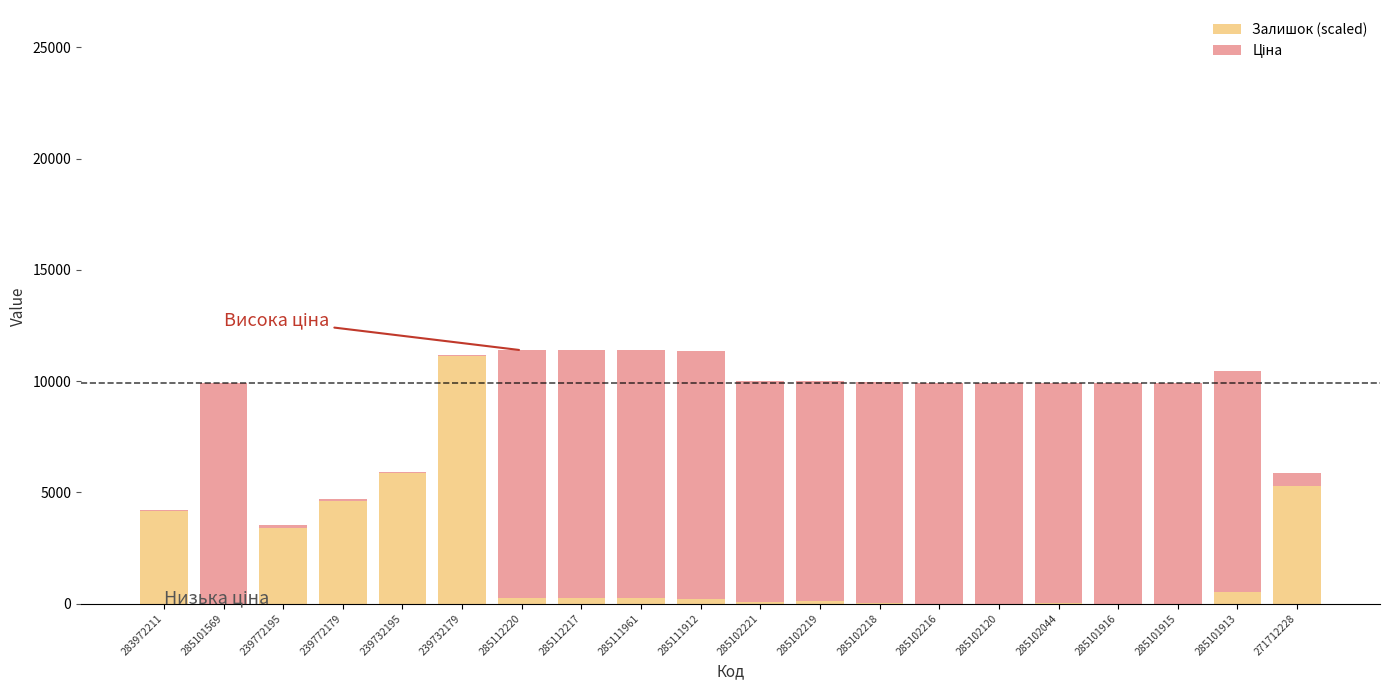

At which label is Залишок (scaled) closest to 5556?

271712228